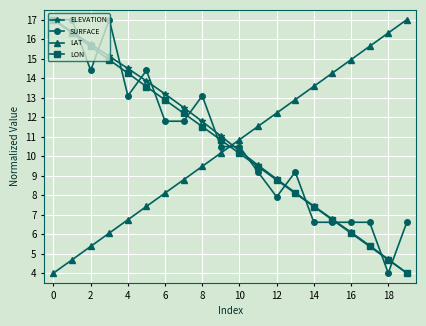

Reading right to left, what are all the values shown in this chart?

ELEVATION: 4.0	4.7	5.4	6.1	6.8	7.4	8.1	8.8	9.5	10.3	11.0	11.8	12.5	13.2	13.9	14.5	15.1	15.7	16.4	17.0
SURFACE: 6.6	4.0	6.6	6.6	6.6	6.6	9.2	7.9	9.2	10.5	10.5	13.1	11.8	11.8	14.4	13.1	17.0	14.4	17.0	17.0
LAT: 17.0	16.3	15.6	14.9	14.3	13.6	12.9	12.2	11.5	10.8	10.2	9.5	8.8	8.1	7.4	6.7	6.1	5.4	4.7	4.0
LON: 4.0	4.7	5.4	6.0	6.7	7.4	8.1	8.8	9.5	10.1	10.8	11.5	12.2	12.9	13.6	14.3	14.9	15.6	16.3	17.0